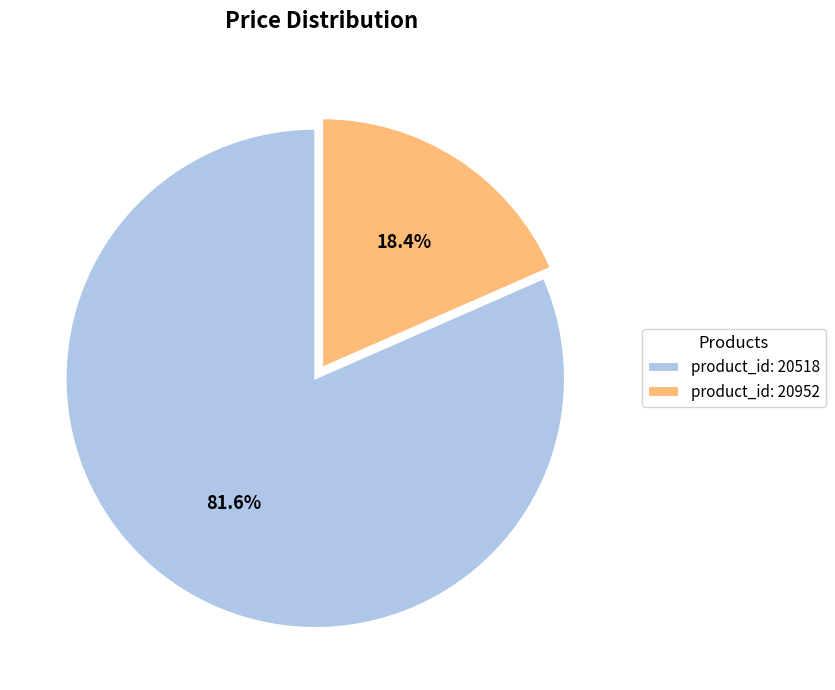

To the nearest percent, what is the average slice percentage?

50%